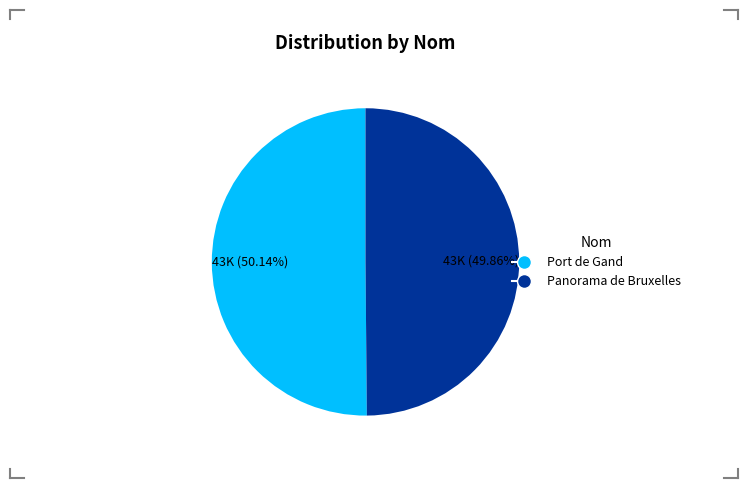

Count the number of slices in the pie.

2